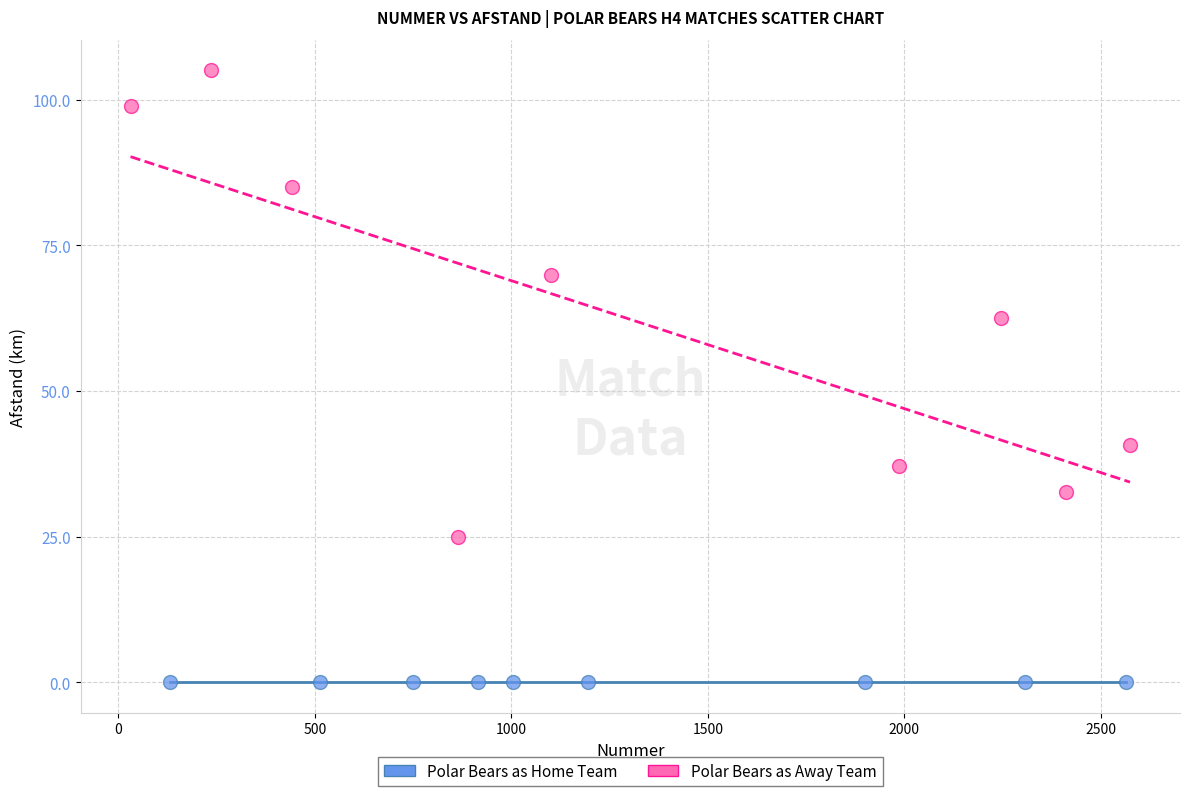

What are all the series names shown in the legend?

Polar Bears as Home Team, Polar Bears as Away Team